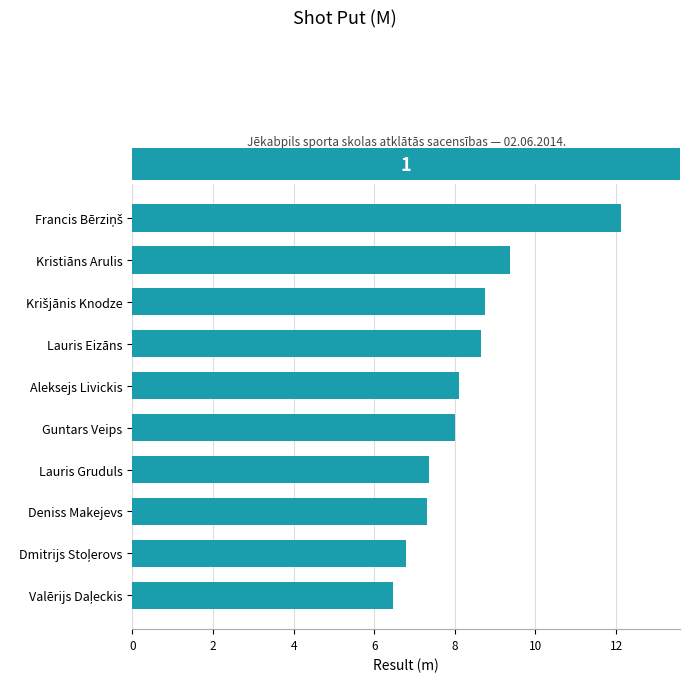

The value at Deniss Makejevs is 7.3. True or false?

True